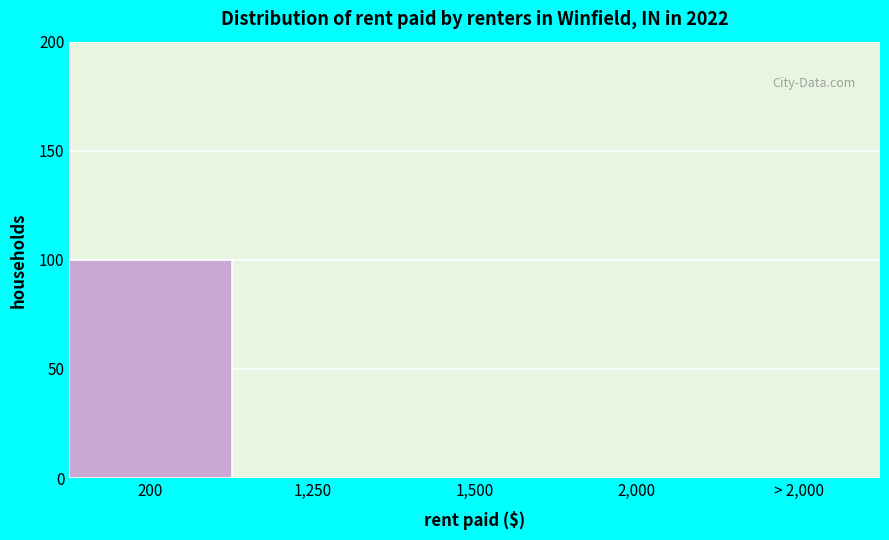

Reading right to left, what are all the values shown in this chart?

> 2,000=0	2,000=0	1,500=0	1,250=0	200=100